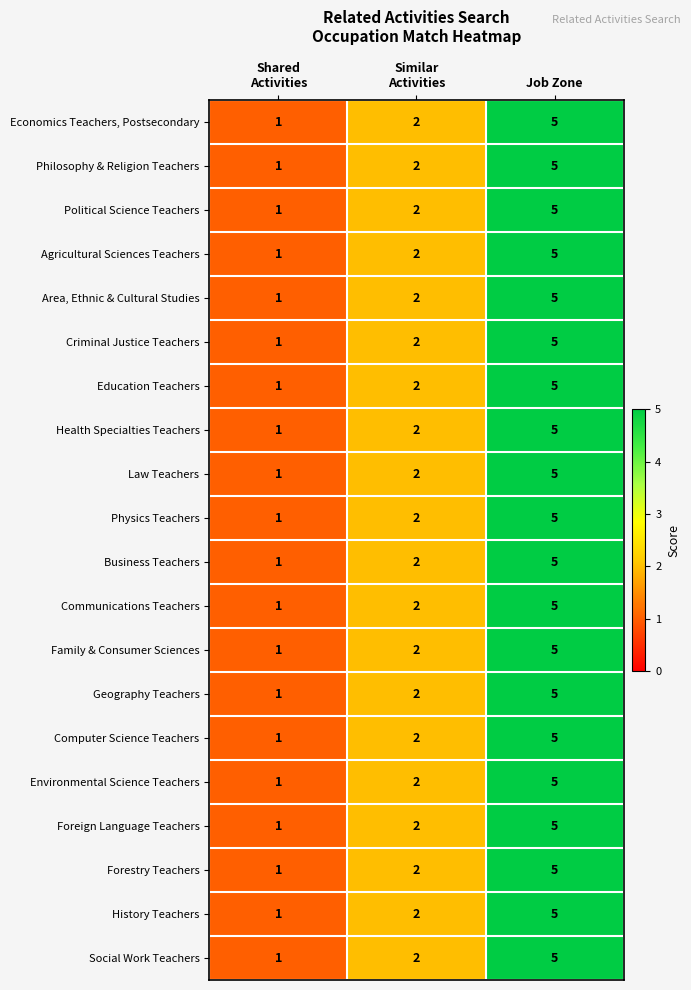

True or false: Foreign Language Teachers has a value of 3 at Job Zone.

False